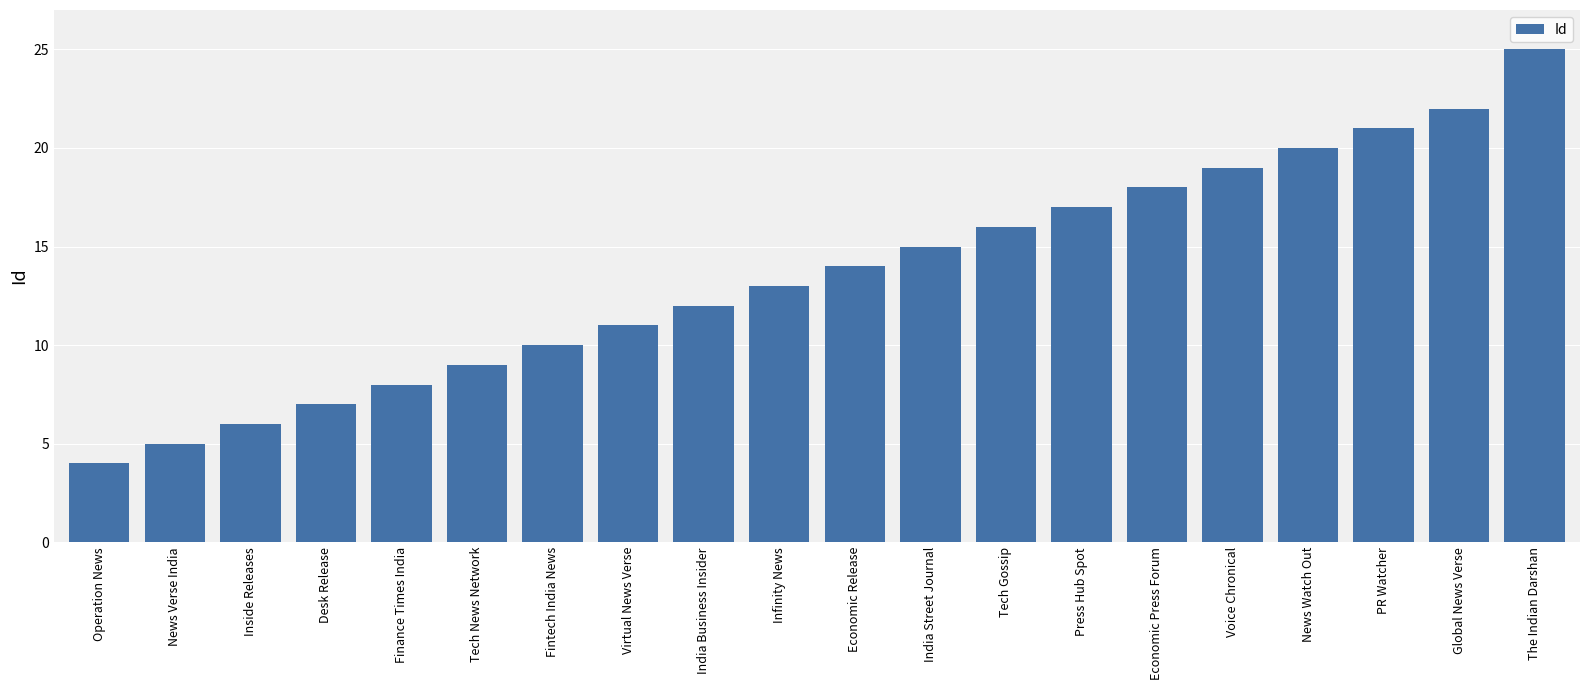

The chart shows a value of 6 at Economic Press Forum. True or false?

False